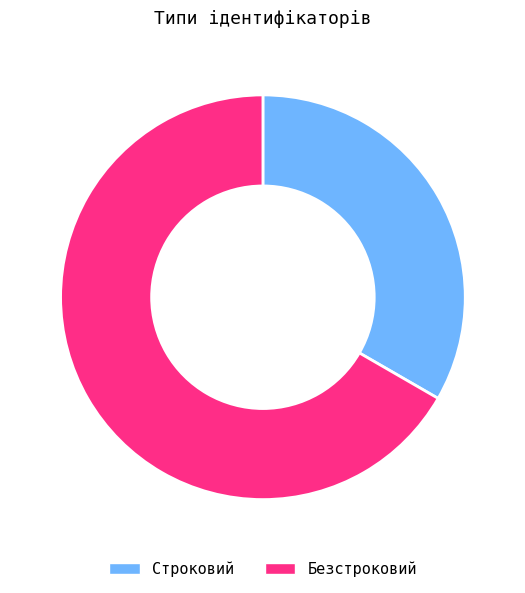

What is the ratio of the value at Строковий to the value at Безстроковий?

0.5